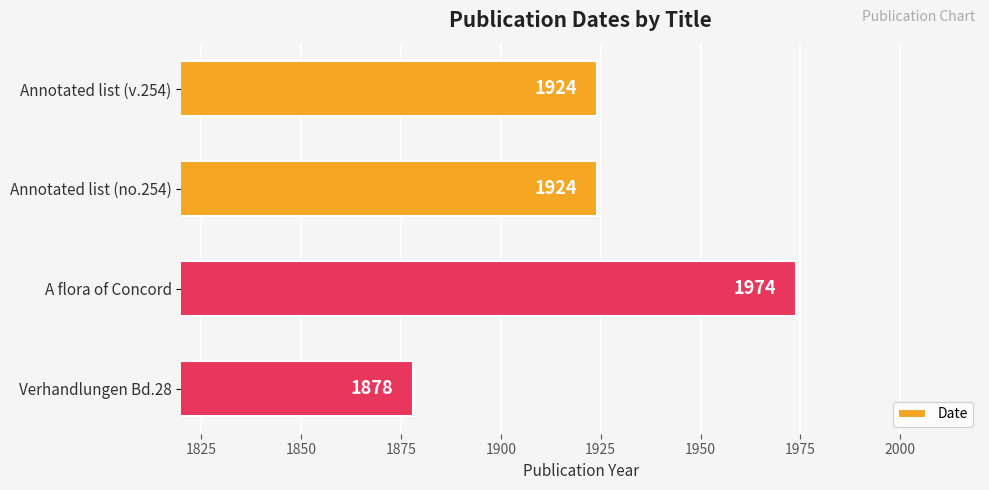

Is it true that the value at Annotated list (no.254) is 3112?

False